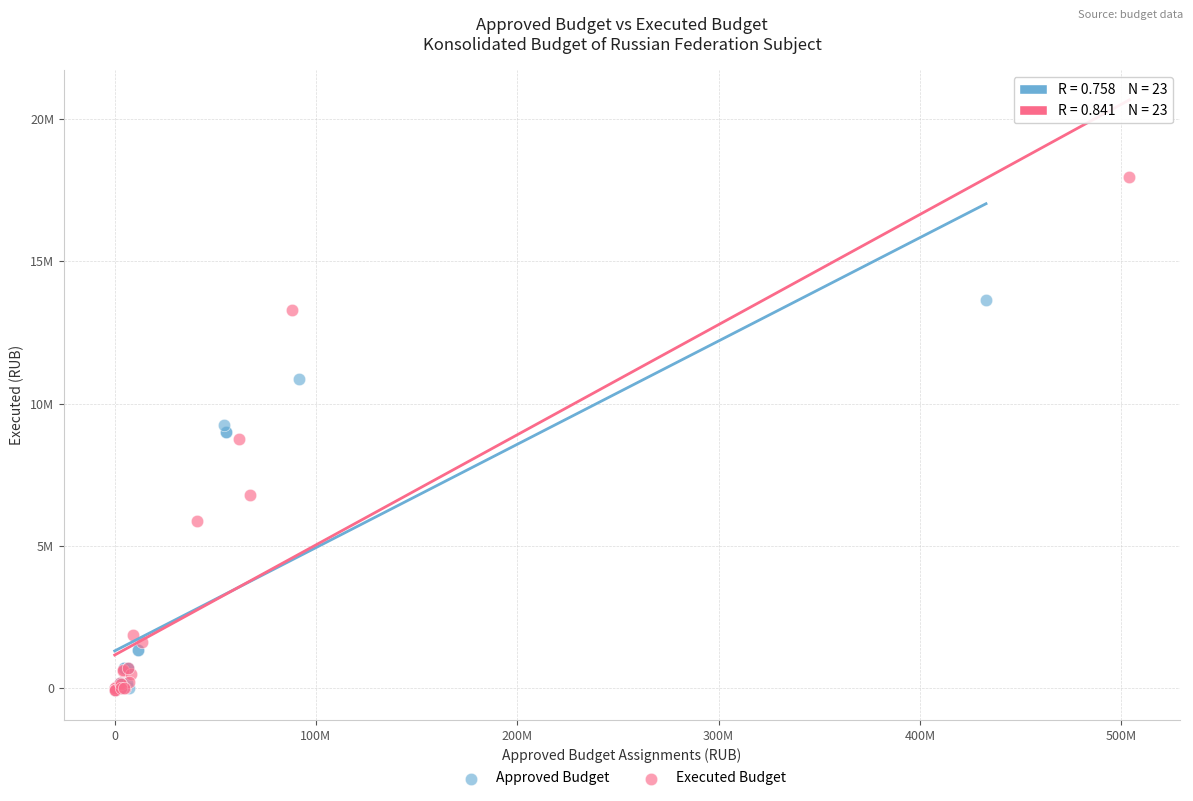

What are all the series names shown in the legend?

Approved Budget, Executed Budget